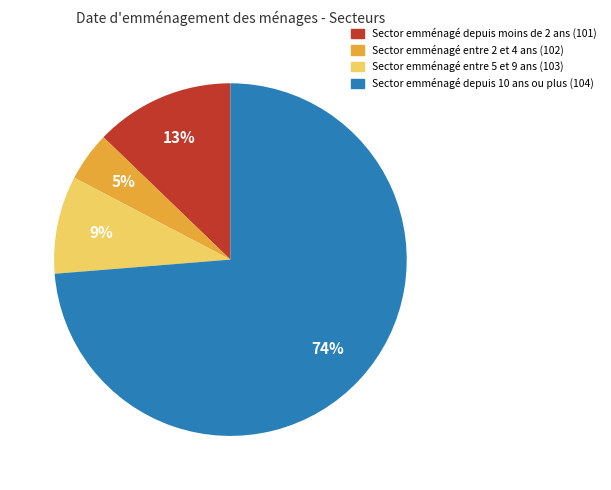

To the nearest percent, what is the average slice percentage?

25%